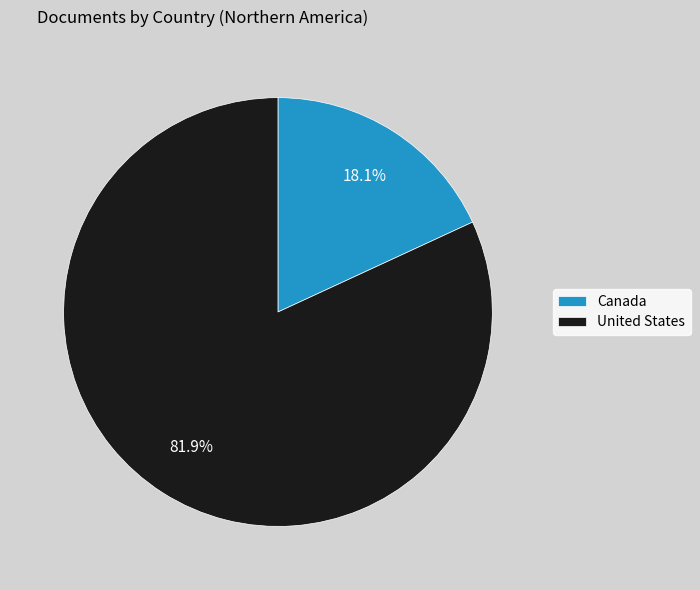

What is the ratio of the value at United States to the value at Canada?

4.5